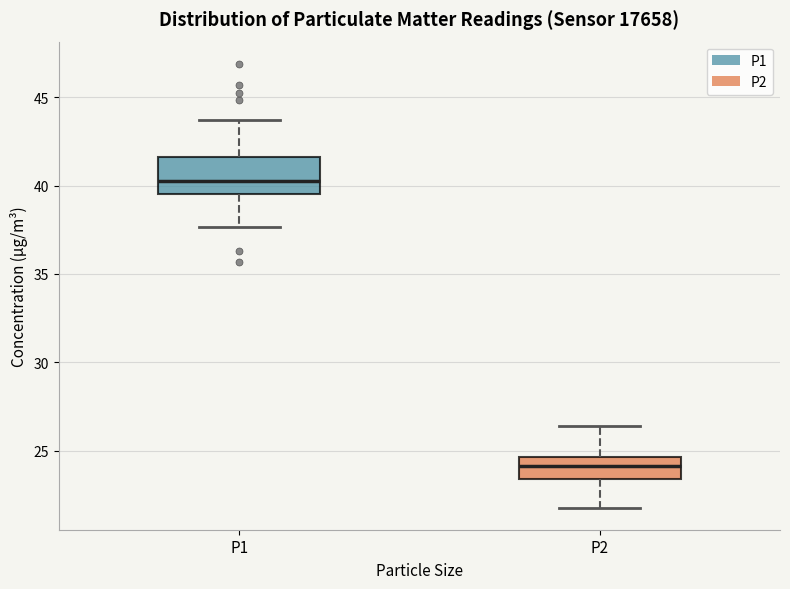

Where is the upper edge of the box for P1 on the y-axis? The values are not printed on the chart, so give them approximately, as read against the axis.

41.5